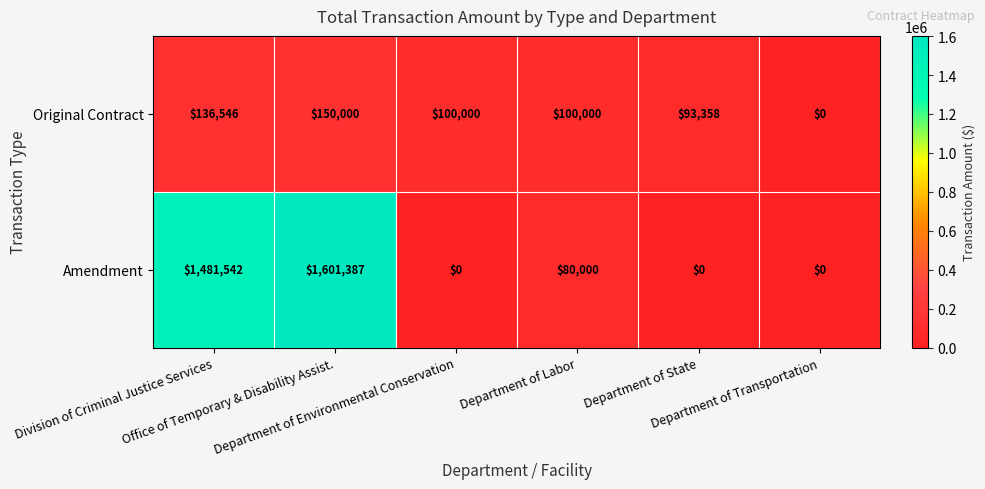

Which label corresponds to the largest value in the chart?

Office of Temporary & Disability Assist.